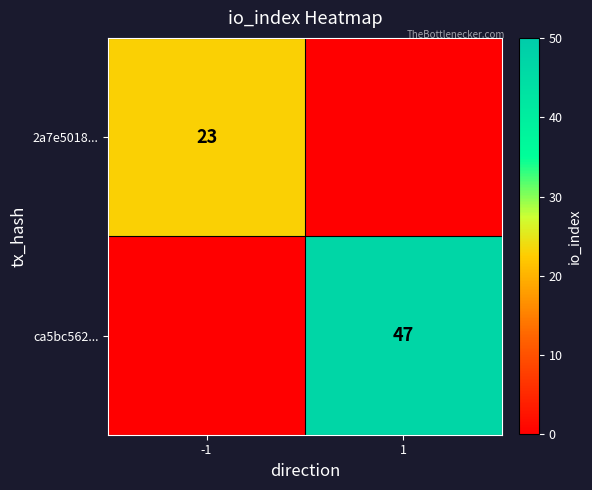

True or false: 2a7e5018... has a value of 32 at -1.

False